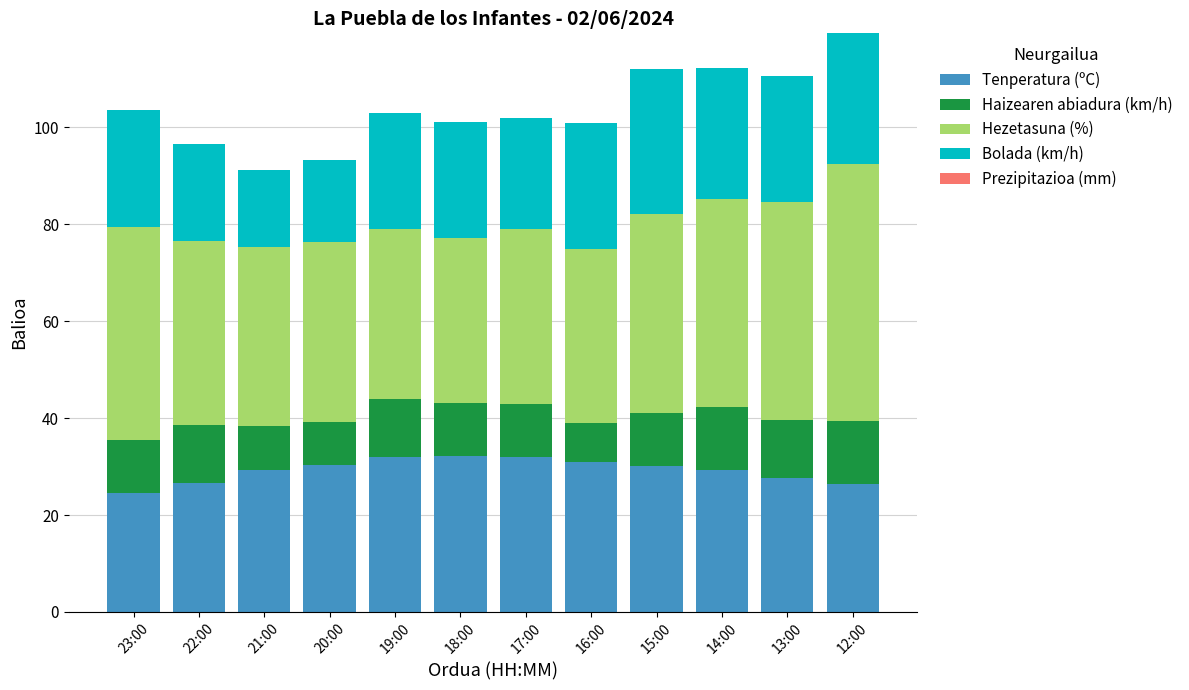

True or false: Tenperatura (ºC) has a value of 42.5 at 23:00.

False